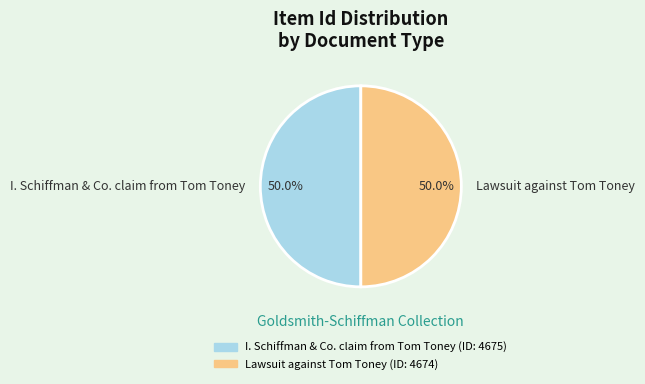

Do Lawsuit against Tom Toney and I. Schiffman & Co. claim from Tom Toney together represent more than half of the pie?

Yes